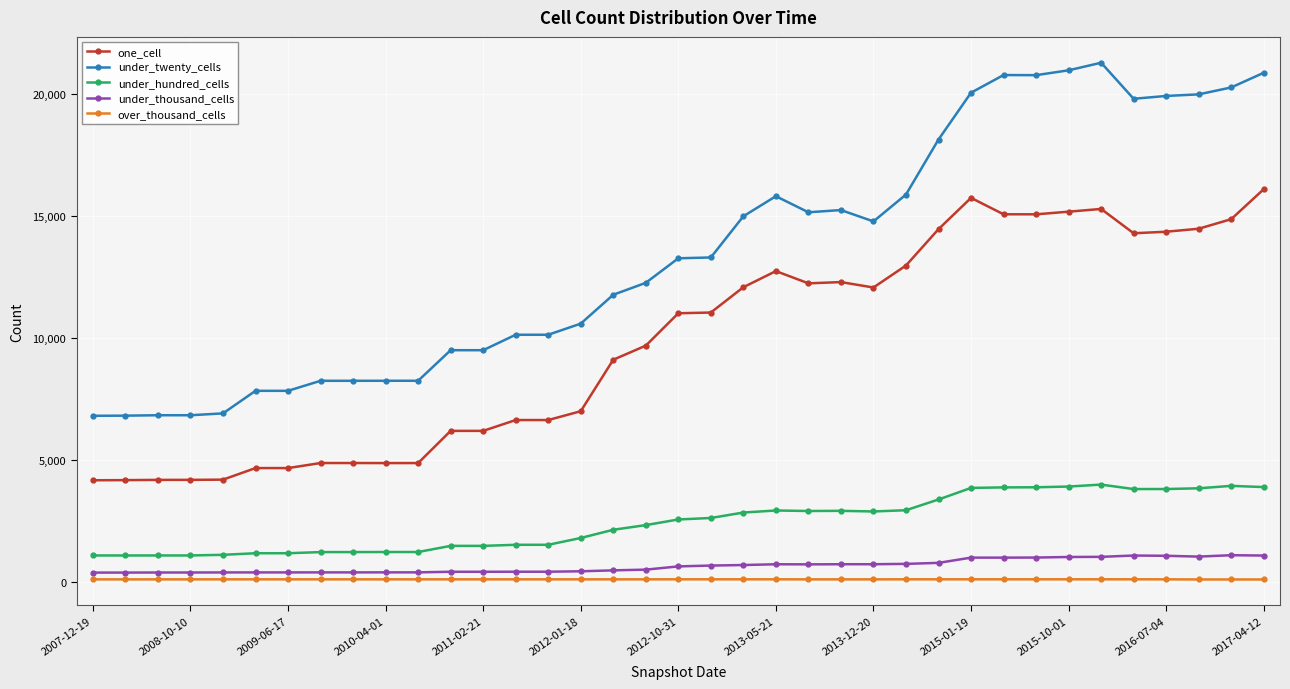

True or false: under_thousand_cells has more than 2 points higher than both neighbors.

True